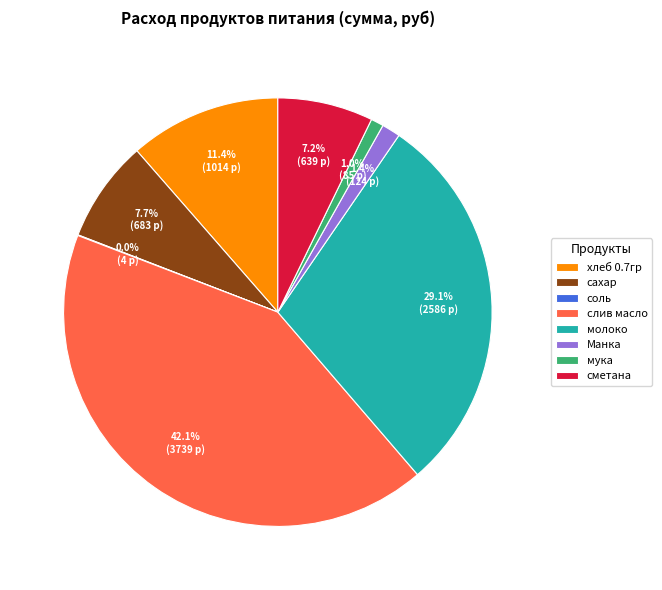

Which category has the biggest portion of the pie?

слив масло